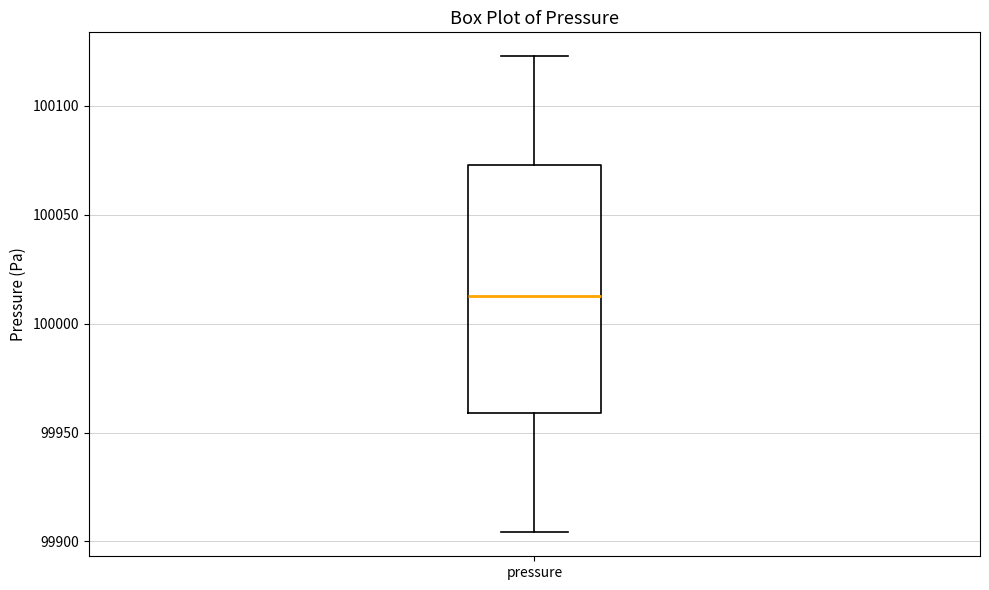

Where does the lower whisker of the box for pressure end on the y-axis? The values are not printed on the chart, so give them approximately, as read against the axis.

99905